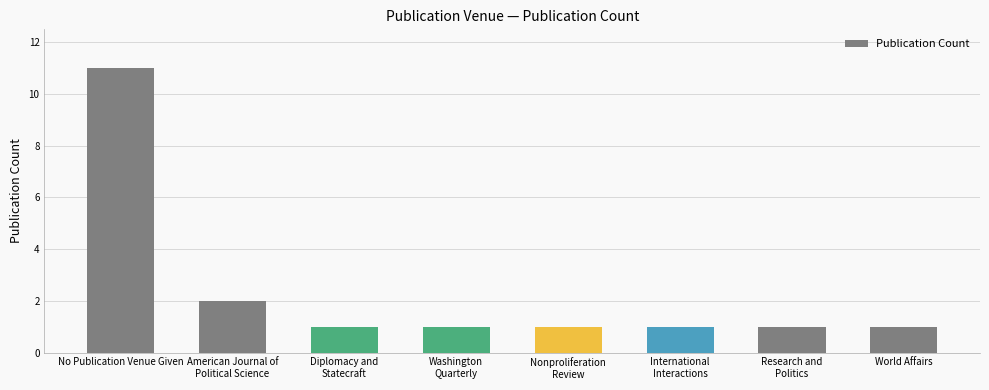

What is the approximate value at No Publication Venue Given, to the nearest 10?

10